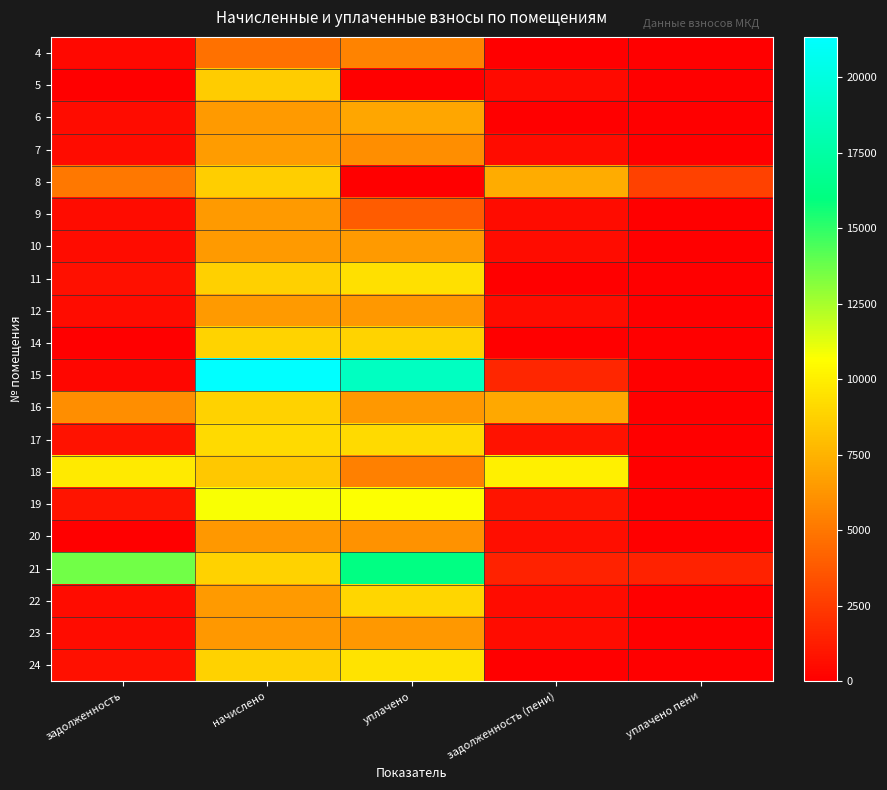

What is the maximum value shown in the chart?

21327.1